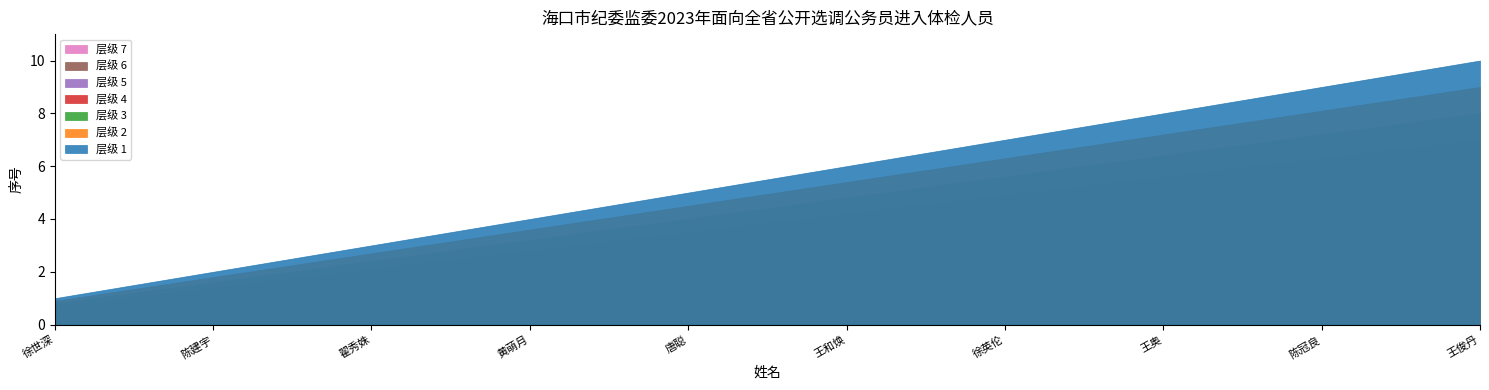

The value at 黄萌月 is 6. True or false?

False